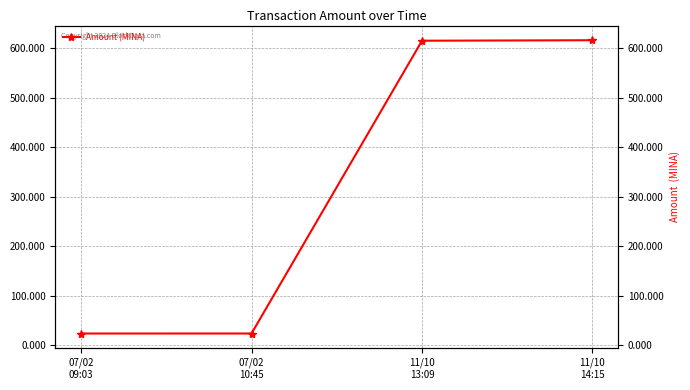

The chart shows a value of 8.9 at 07/02
10:45. True or false?

False